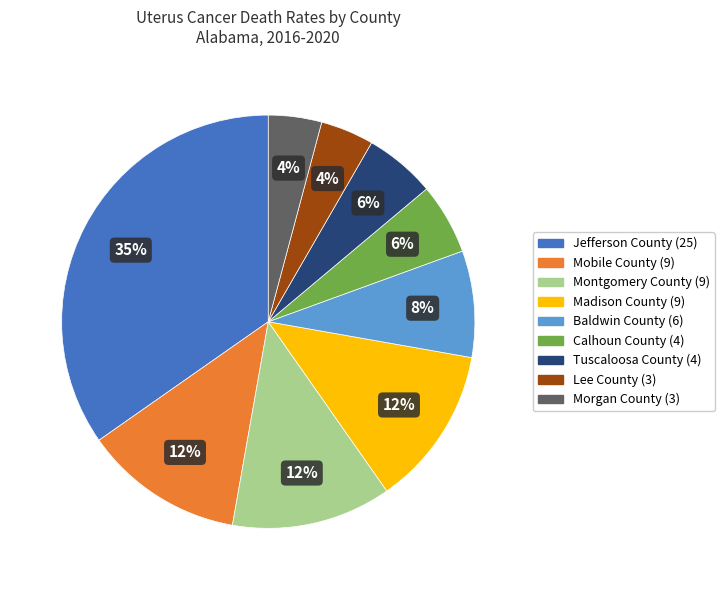

Does Calhoun County represent more than half of the total?

No